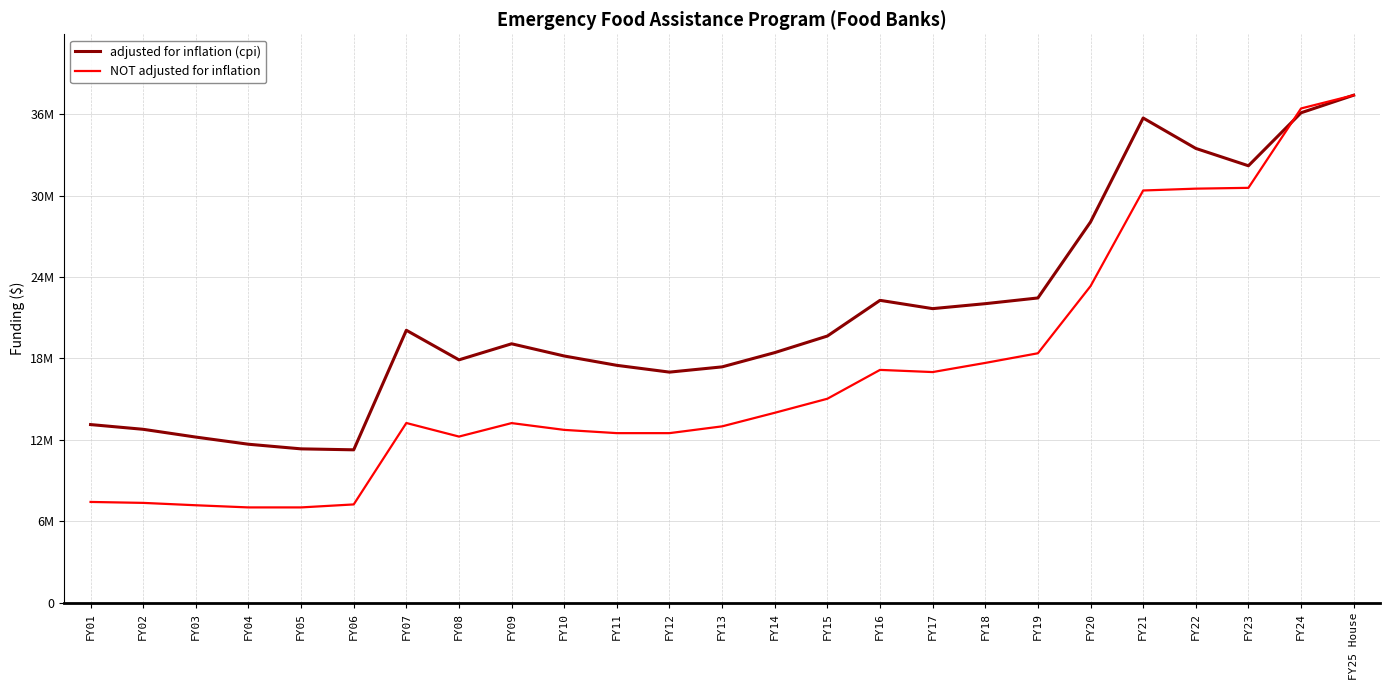

What is the spread (max minus min) of values at FY05?

4314461